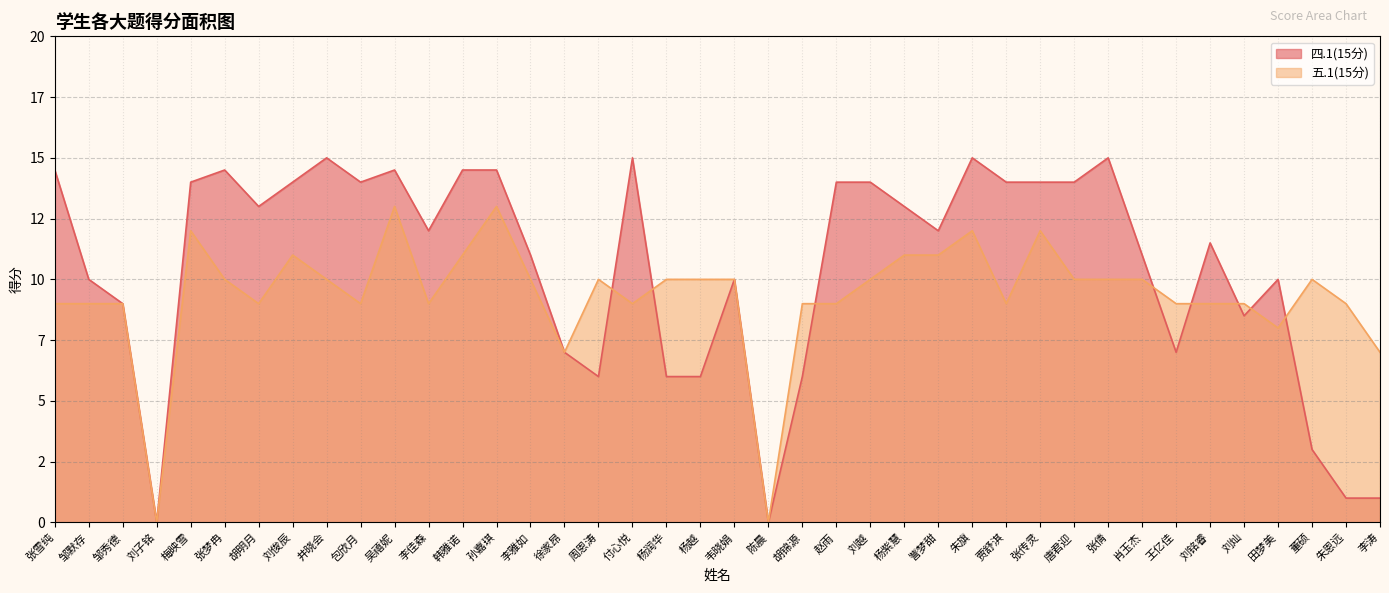

Is it true that 五.1(15分) equals 10.0 at 杨润华?

True